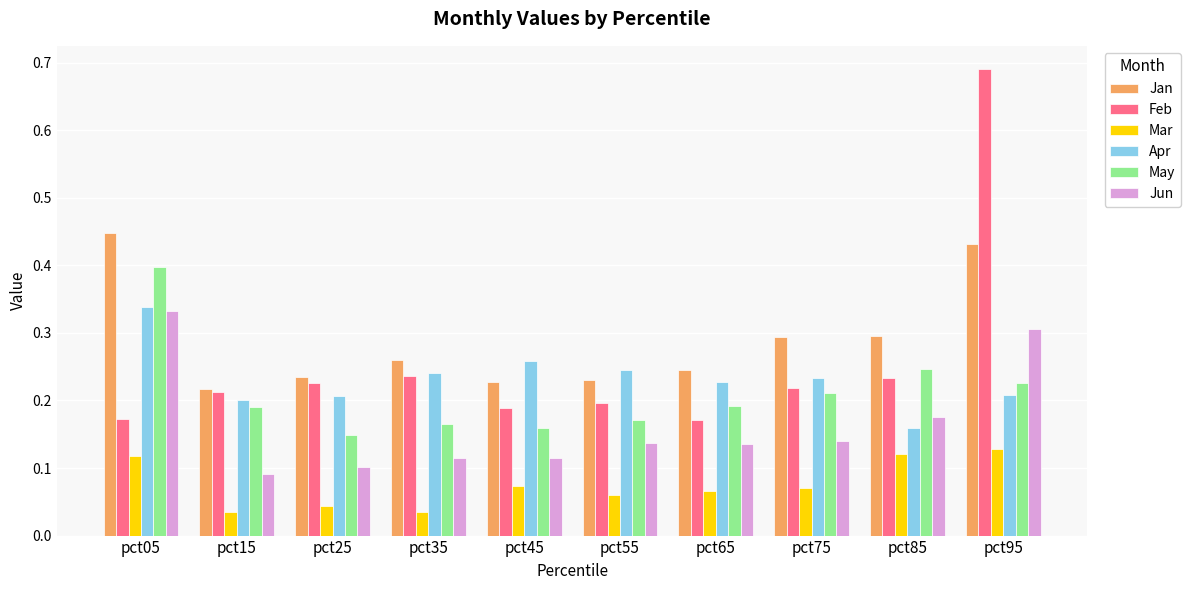

Count the number of data series in this chart.

6